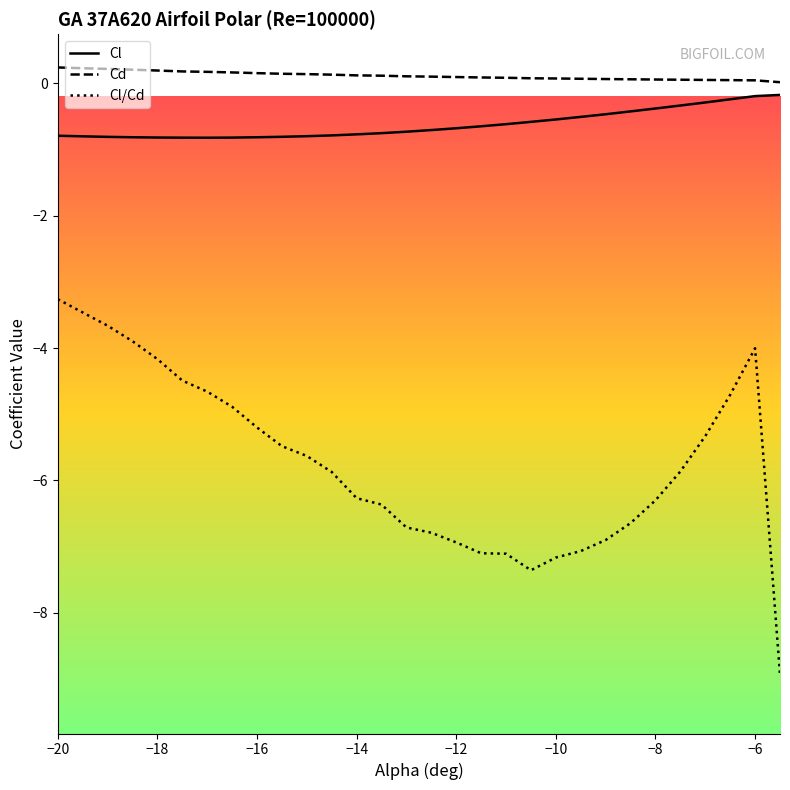

What is the maximum value for Cd?

0.2